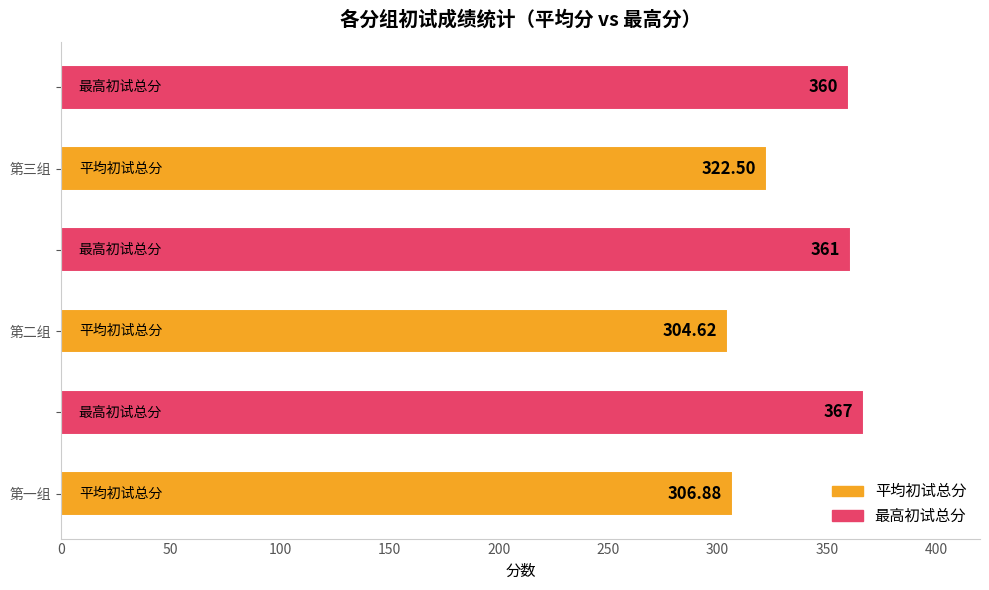

What is the greatest value displayed?

367.0